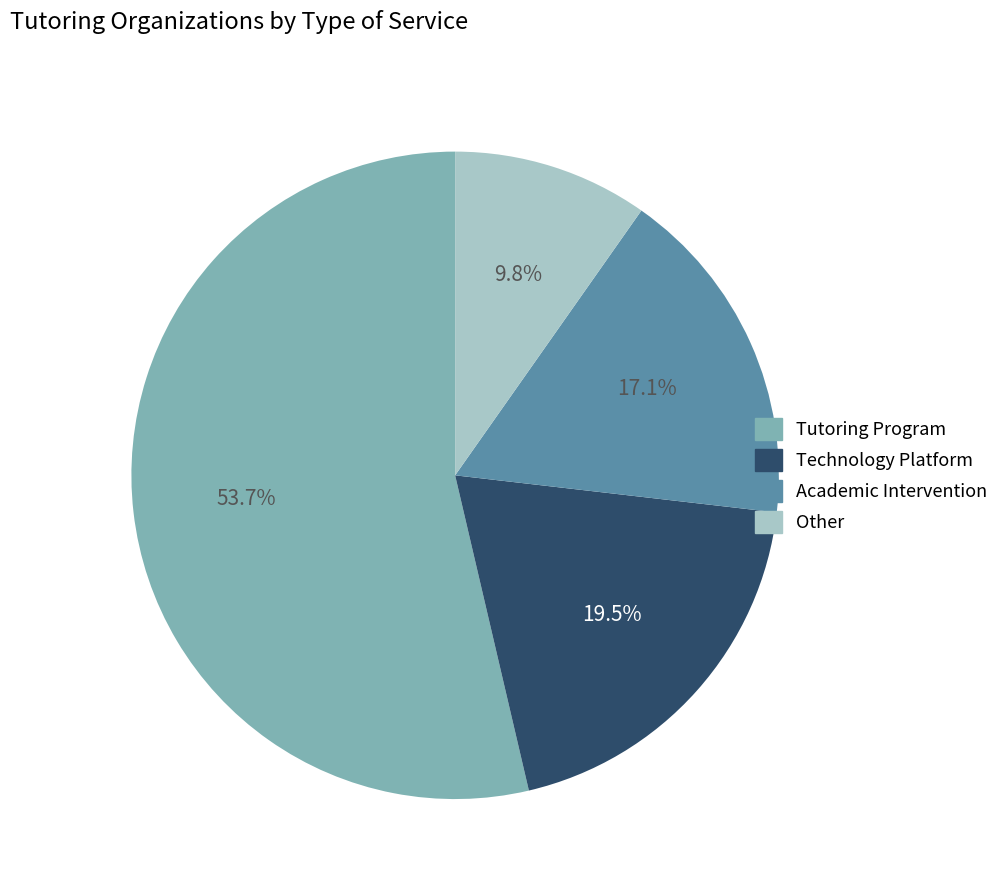

Which has a higher value, Technology Platform or Tutoring Program?

Tutoring Program